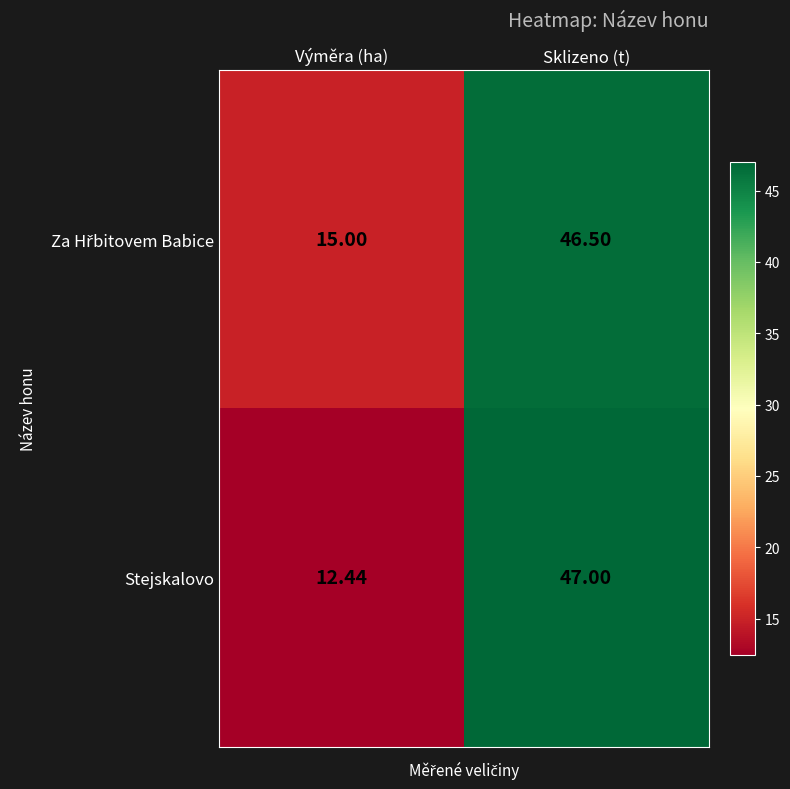

Which series has the largest range (max minus min)?

Stejskalovo